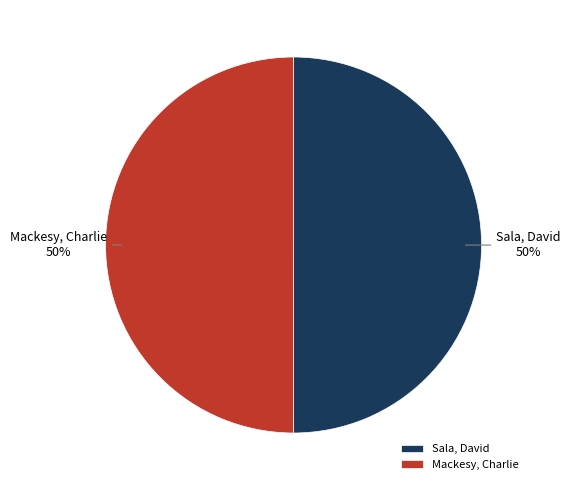

Do Mackesy, Charlie and Sala, David together represent more than half of the pie?

Yes